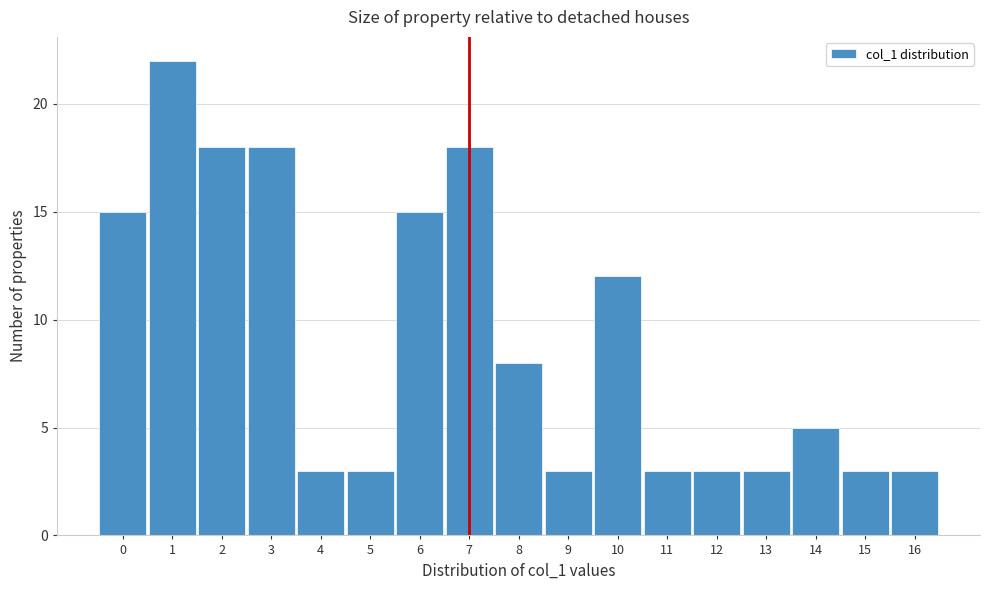

Reading left to right, list all the values displayed in this chart.

0=15	1=22	2=18	3=18	4=3	5=3	6=15	7=18	8=8	9=3	10=12	11=3	12=3	13=3	14=5	15=3	16=3